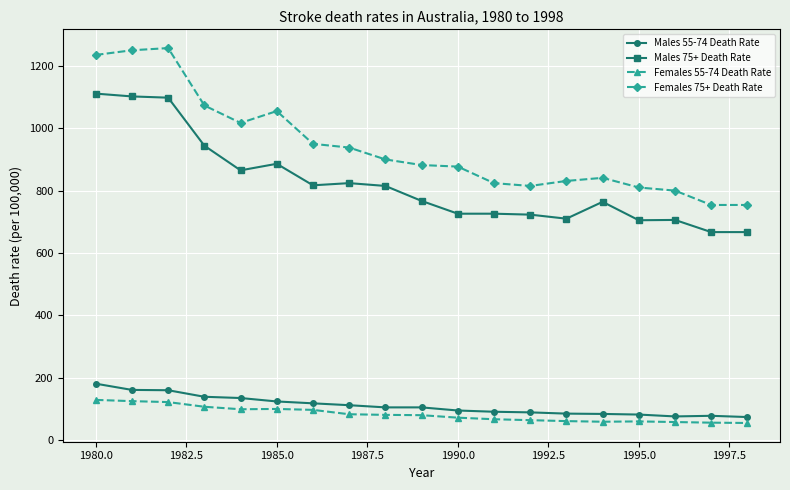

What are all the series names shown in the legend?

Males 55-74 Death Rate, Males 75+ Death Rate, Females 55-74 Death Rate, Females 75+ Death Rate